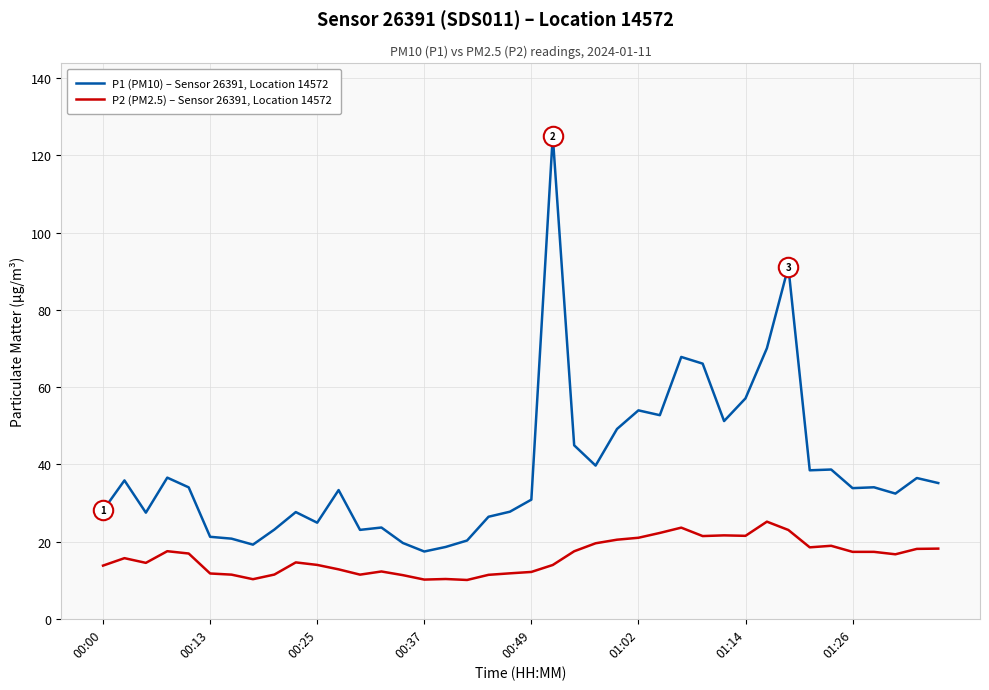

Which series has the widest spread of values?

P1 (PM10) – Sensor 26391, Location 14572